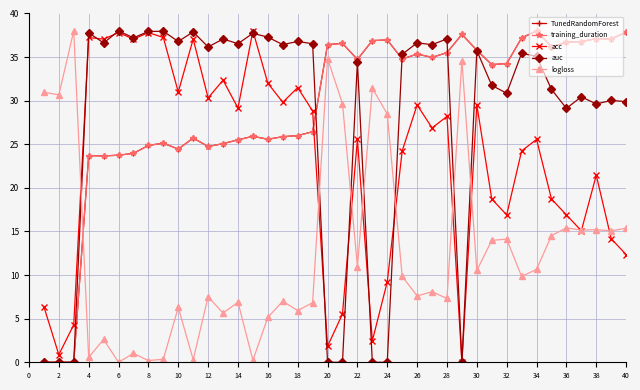

What is the maximum value shown in the chart?

38.0